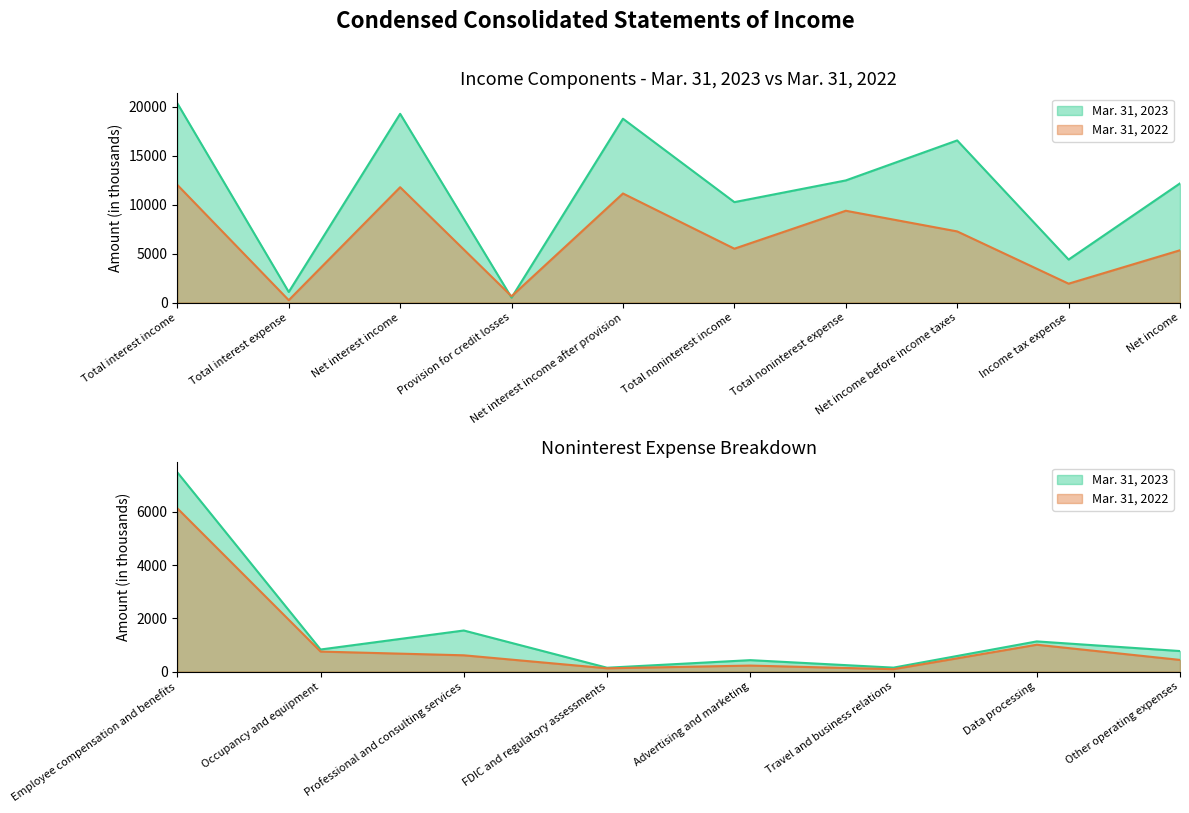

At which label does Mar. 31, 2023 reach its peak?

Total interest income